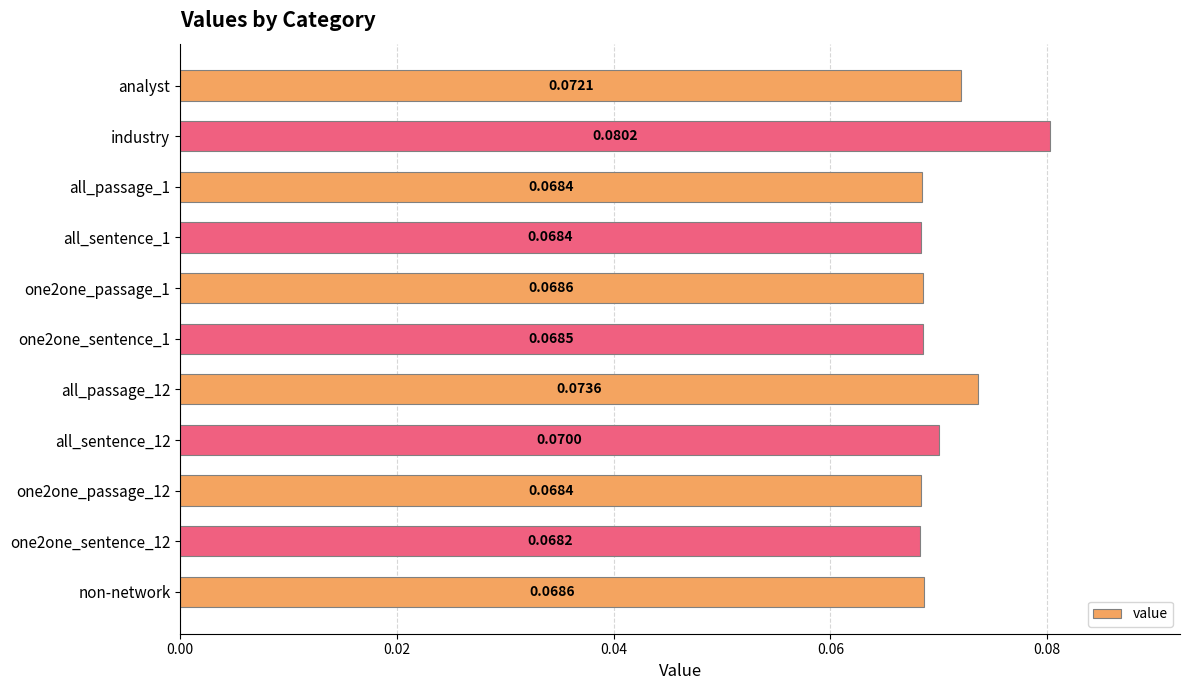

Which label corresponds to the largest value in the chart?

industry